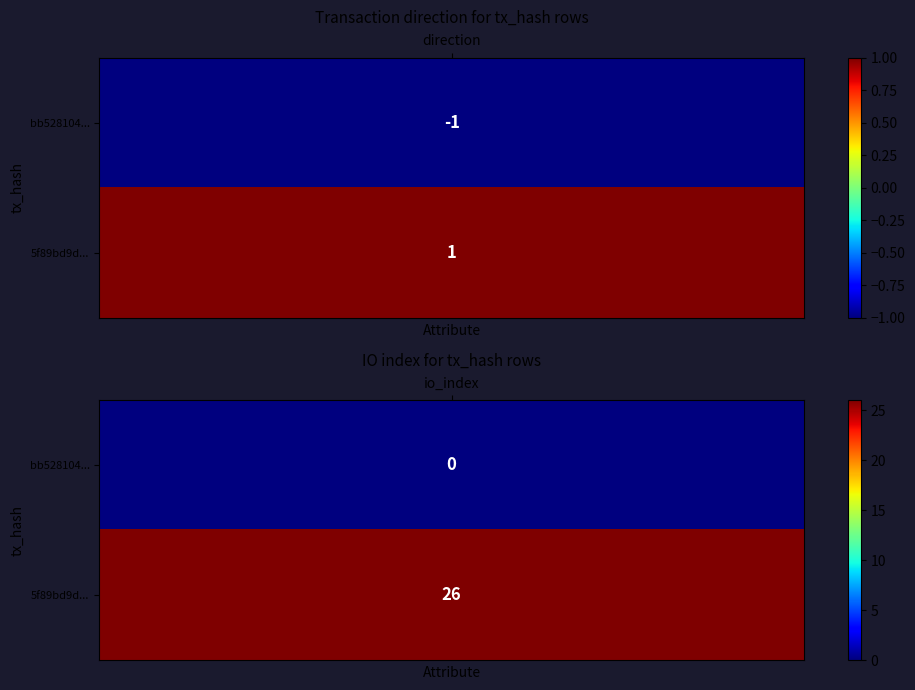

Which series changed the most between 0 and 1?

5f89bd9defdf80e44cb48c38716b878ea0d2cf9